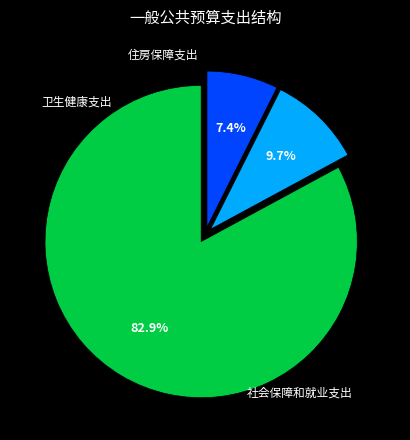

Which slice represents more than half of the pie?

社会保障和就业支出